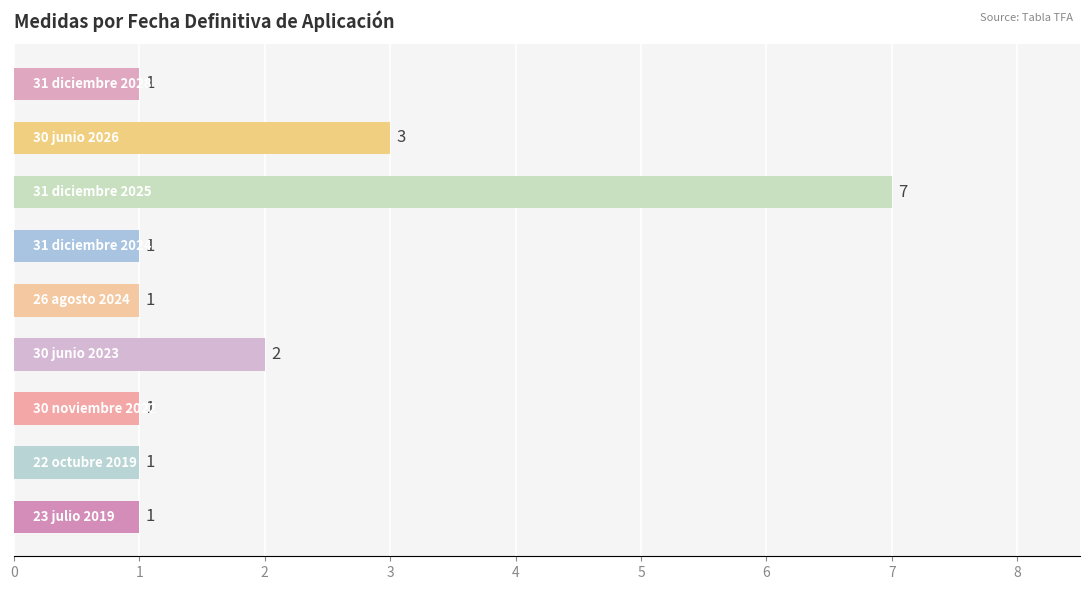

Count the values in the range 1 to 2.

7